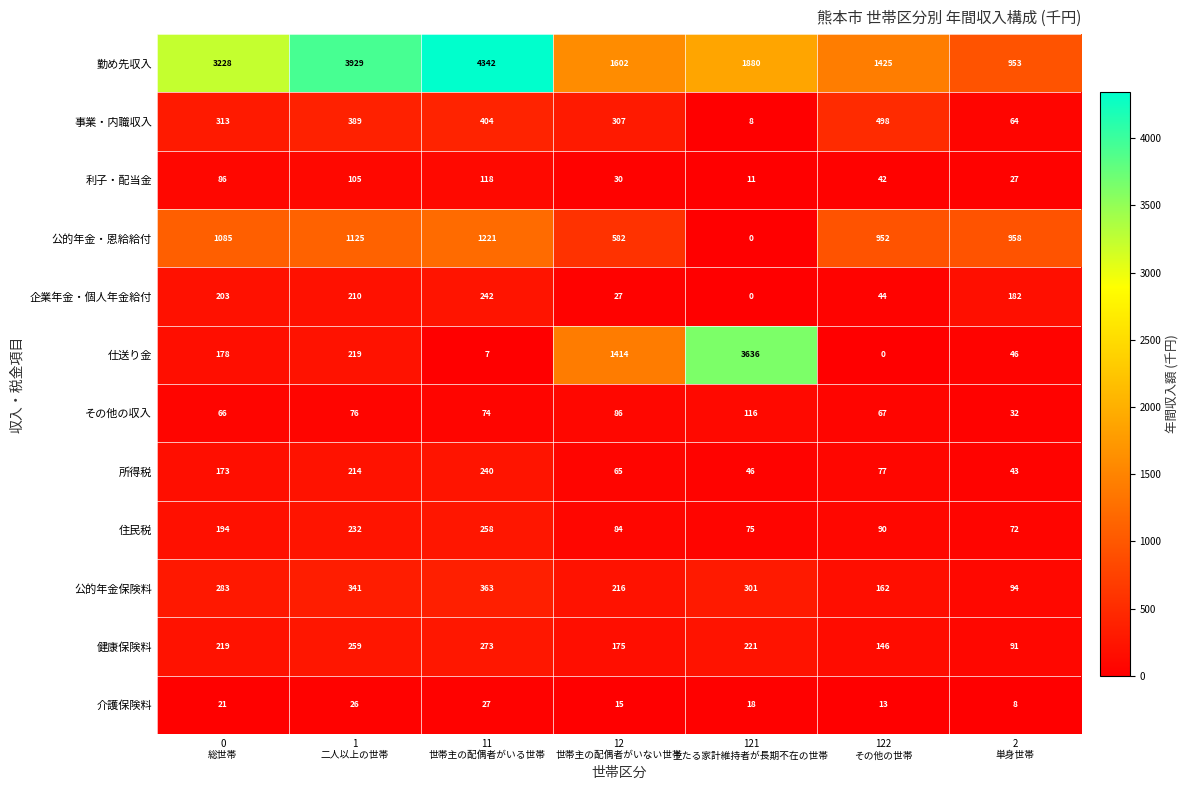

At which category does the chart reach its peak across all series?

11
世帯主の配偶者がいる世帯